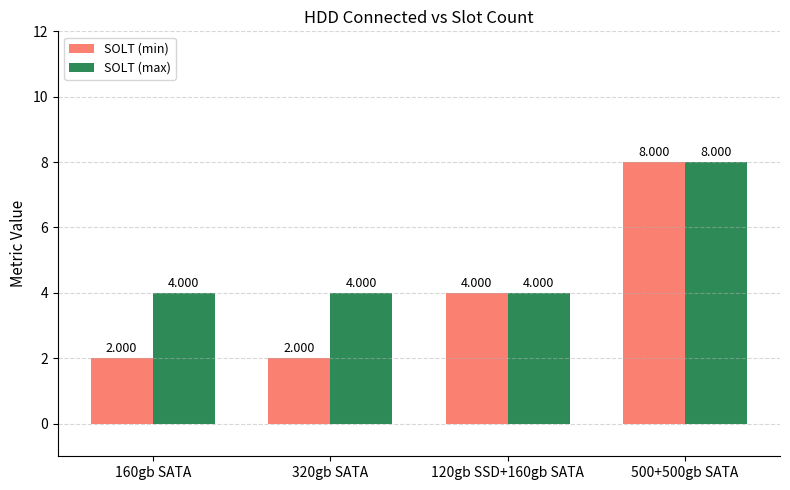

What is the difference between the maximum and minimum values in the SOLT (max) series?

4